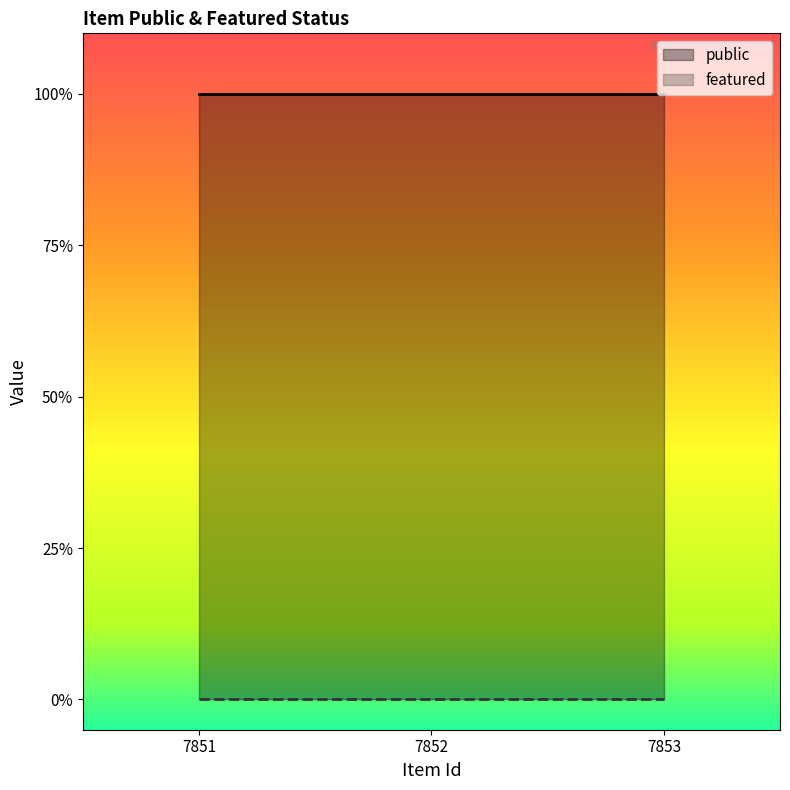

Between 7851 and 7853, which series saw the biggest shift?

public